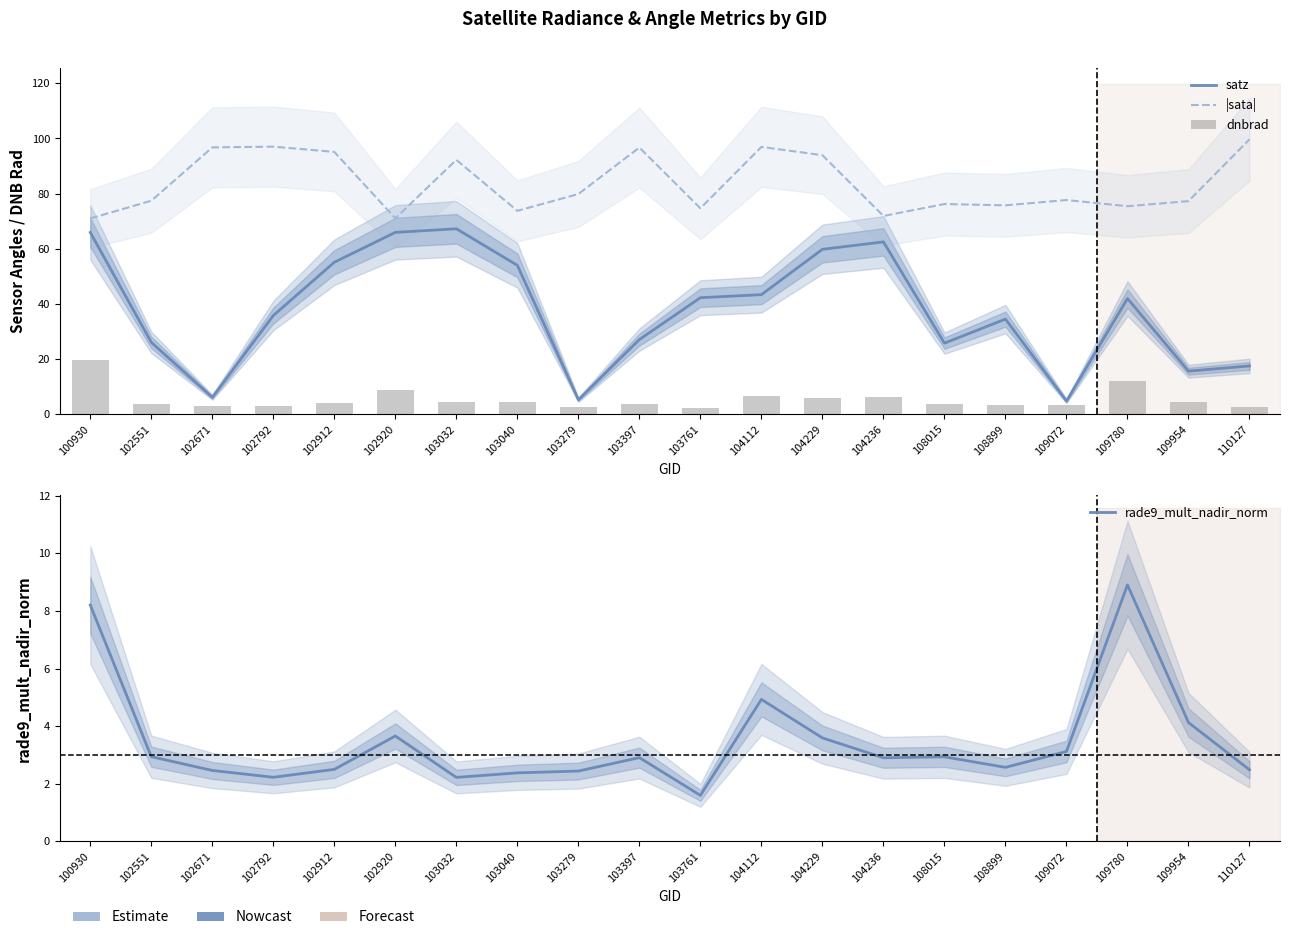

At how many categories does at least one series exceed 20?

20